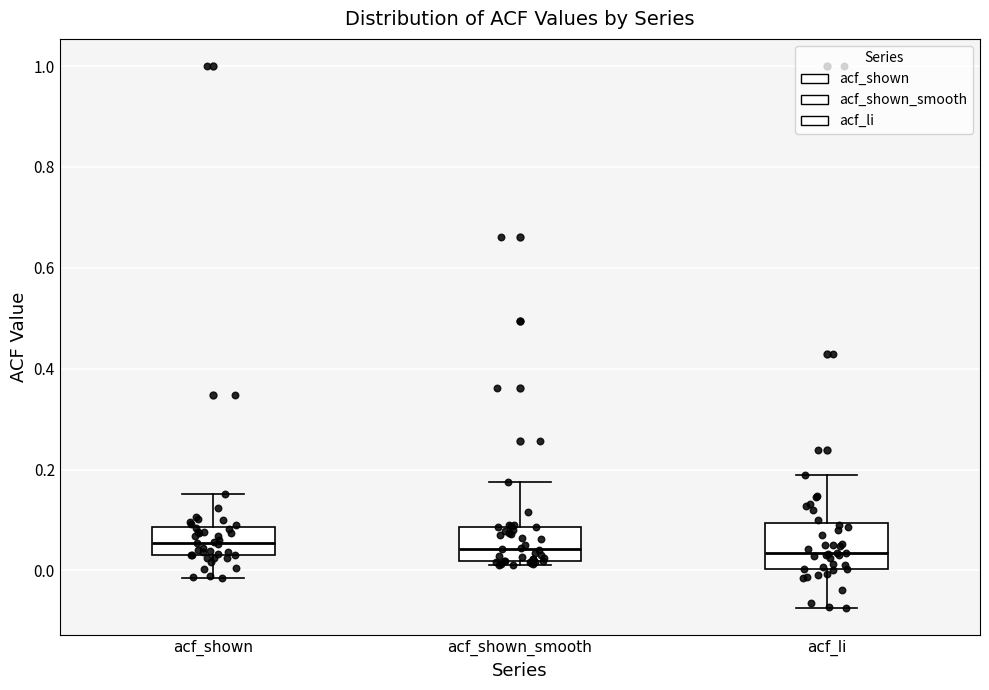

Reading left to right, read every box against the y-axis: the position of its median line, the range the box covers, and the ends of its whiskers. The values are not printed on the chart, so give them approximately, as read against the axis.

acf_shown: median 0.06, box 0.04 to 0.08, whiskers -0.02 to 0.16
acf_shown_smooth: median 0.04, box 0.02 to 0.08, whiskers 0.02 (just below the box's lower edge) to 0.18
acf_li: median 0.04, box 0.00 to 0.10, whiskers -0.08 to 0.18